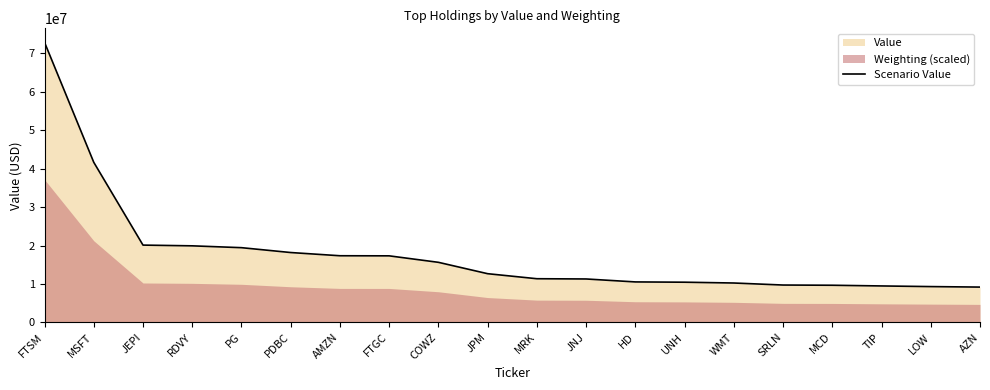

Which category has the highest value in the Scenario Value series?

FTSM